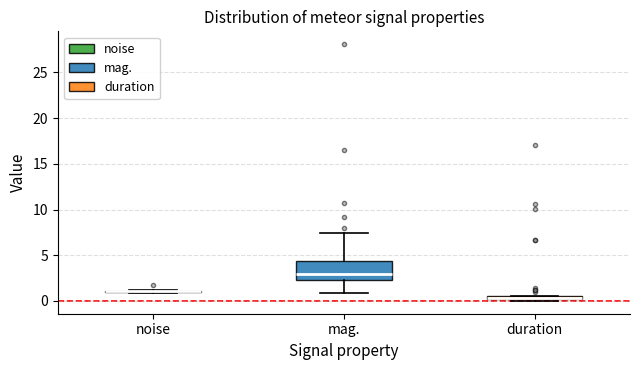

Comparing the boxes themselves (not the whiskers), which one is the tallest?

mag.